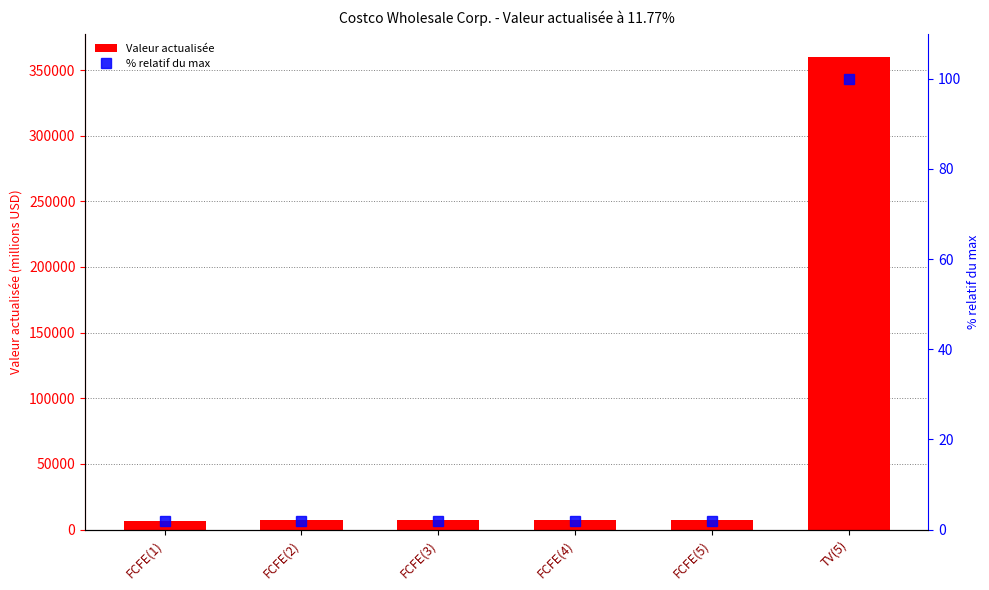

Rank the series at FCFE(1) from lowest to highest value.

% relatif du max, Valeur actualisée